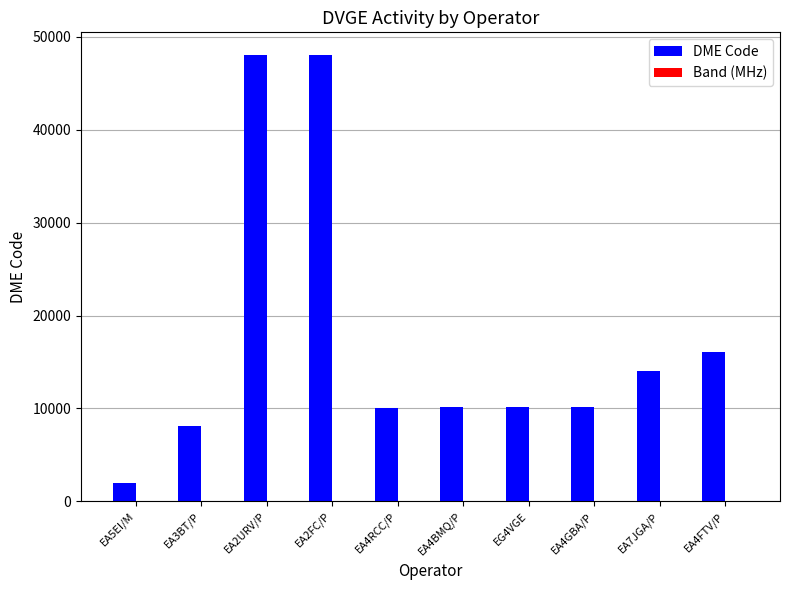

Between EA3BT/P and EA2URV/P, which series saw the biggest shift?

DME Code